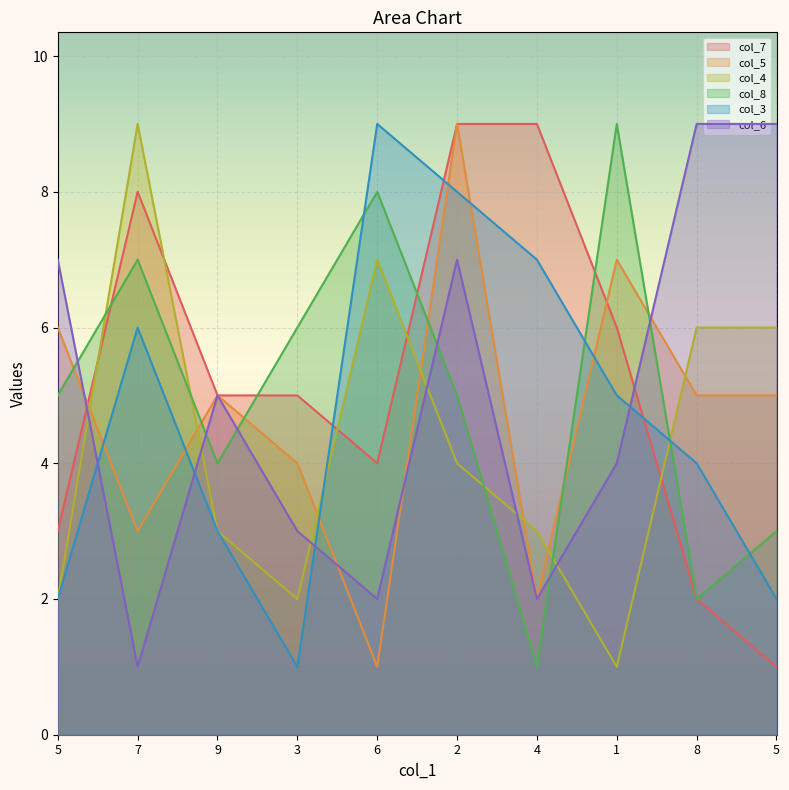

Reading right to left, what are all the values shown in this chart?

col_7: 5=1	8=2	1=6	4=9	2=9	6=4	3=5	9=5	7=8	5=3
col_5: 5=5	8=5	1=7	4=2	2=9	6=1	3=4	9=5	7=3	5=6
col_4: 5=6	8=6	1=1	4=3	2=4	6=7	3=2	9=3	7=9	5=2
col_8: 5=3	8=2	1=9	4=1	2=5	6=8	3=6	9=4	7=7	5=5
col_3: 5=2	8=4	1=5	4=7	2=8	6=9	3=1	9=3	7=6	5=2
col_6: 5=9	8=9	1=4	4=2	2=7	6=2	3=3	9=5	7=1	5=7